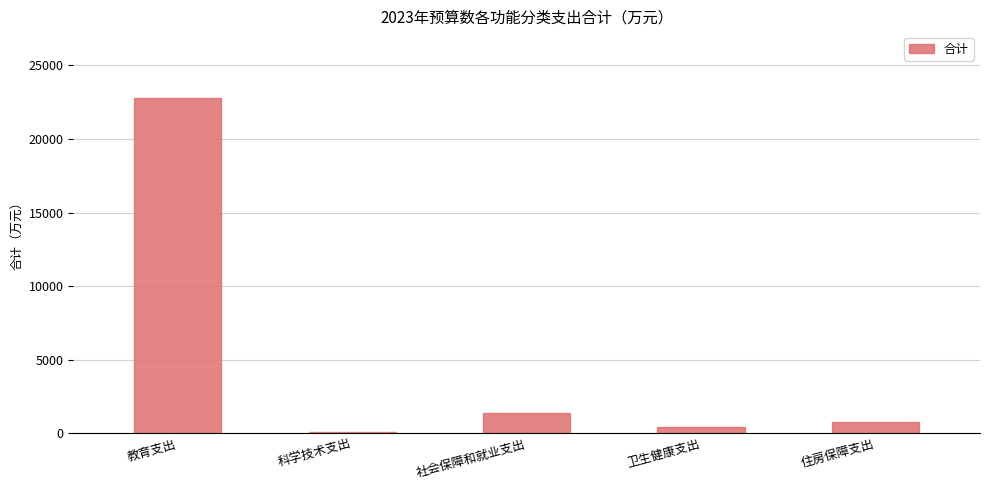

Which has a higher value, 卫生健康支出 or 住房保障支出?

住房保障支出